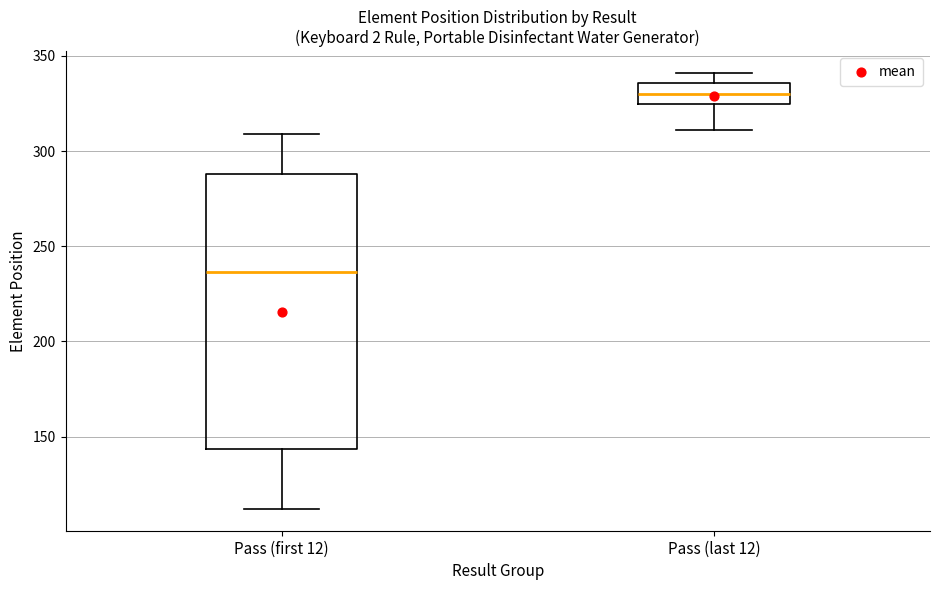

Reading left to right, transcribe this box plot: for each box, give where its median line is, the range the box spans, and where its two whiskers end, as read against the y-axis. The values are not printed on the chart, so give them approximately, as read against the axis.

Pass (first 12): median 235, box 145 to 290, whiskers 110 to 310
Pass (last 12): median 330, box 325 to 335, whiskers 310 to 340